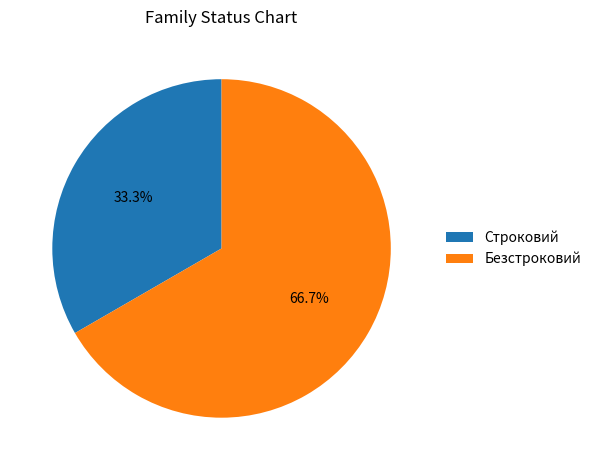

To the nearest percent, what is the difference between the largest and smallest slice percentages?

33%